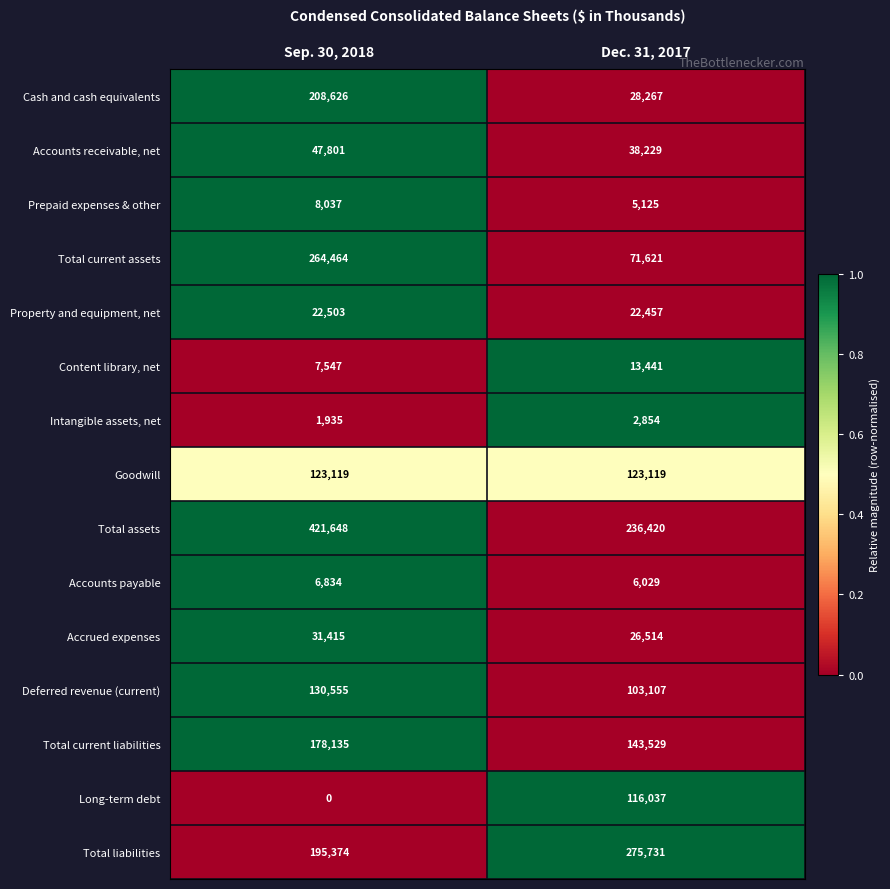

What is the spread (max minus min) of values at Sep. 30, 2018?

421648